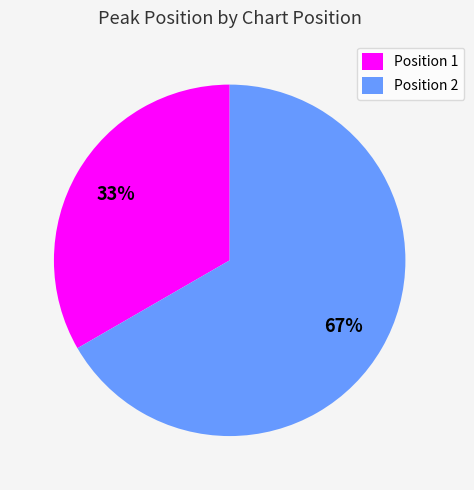

To the nearest percent, what is the average slice percentage?

50%